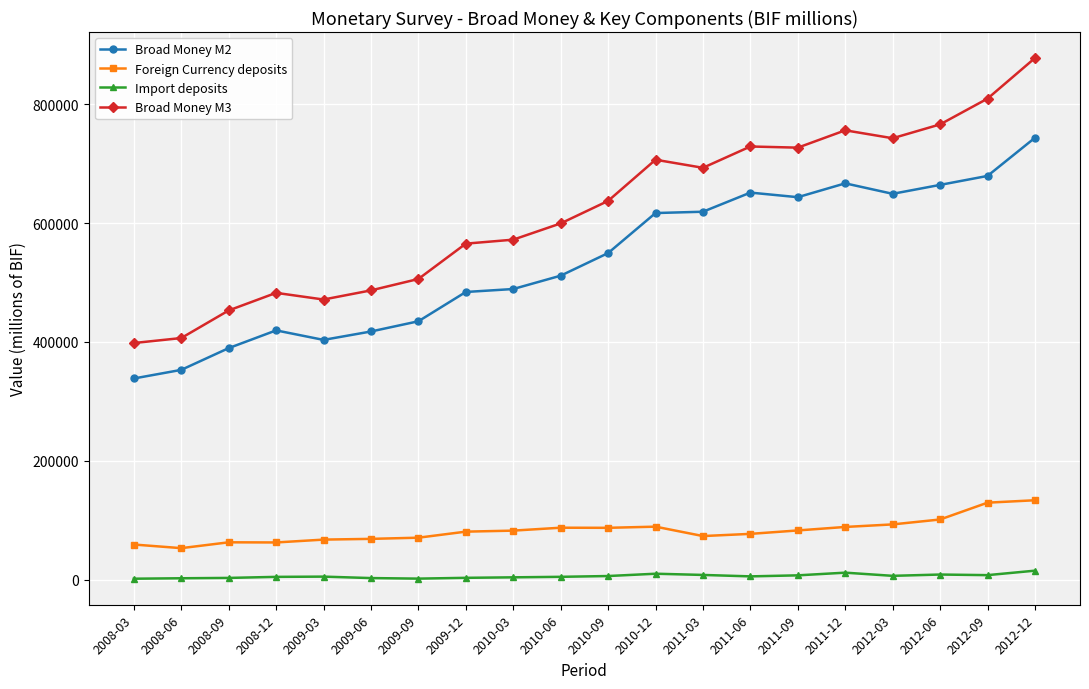

How many values in the Broad Money M2 series are below 549471?

10